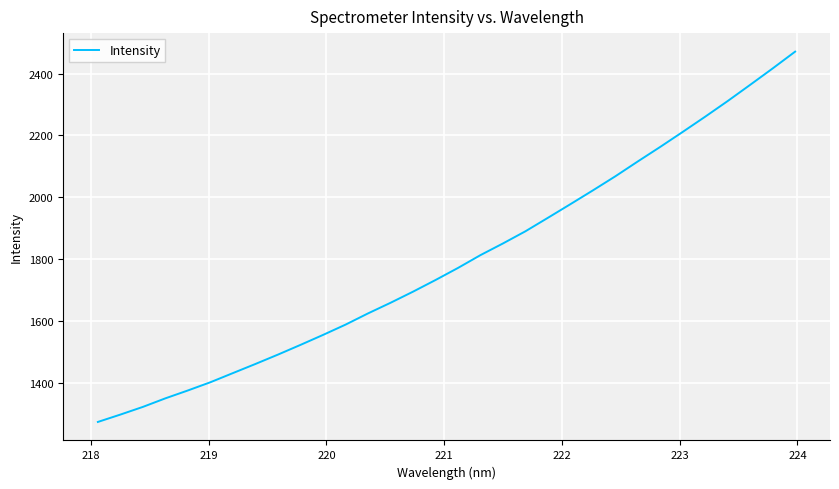

What is the smallest value displayed?

1273.1